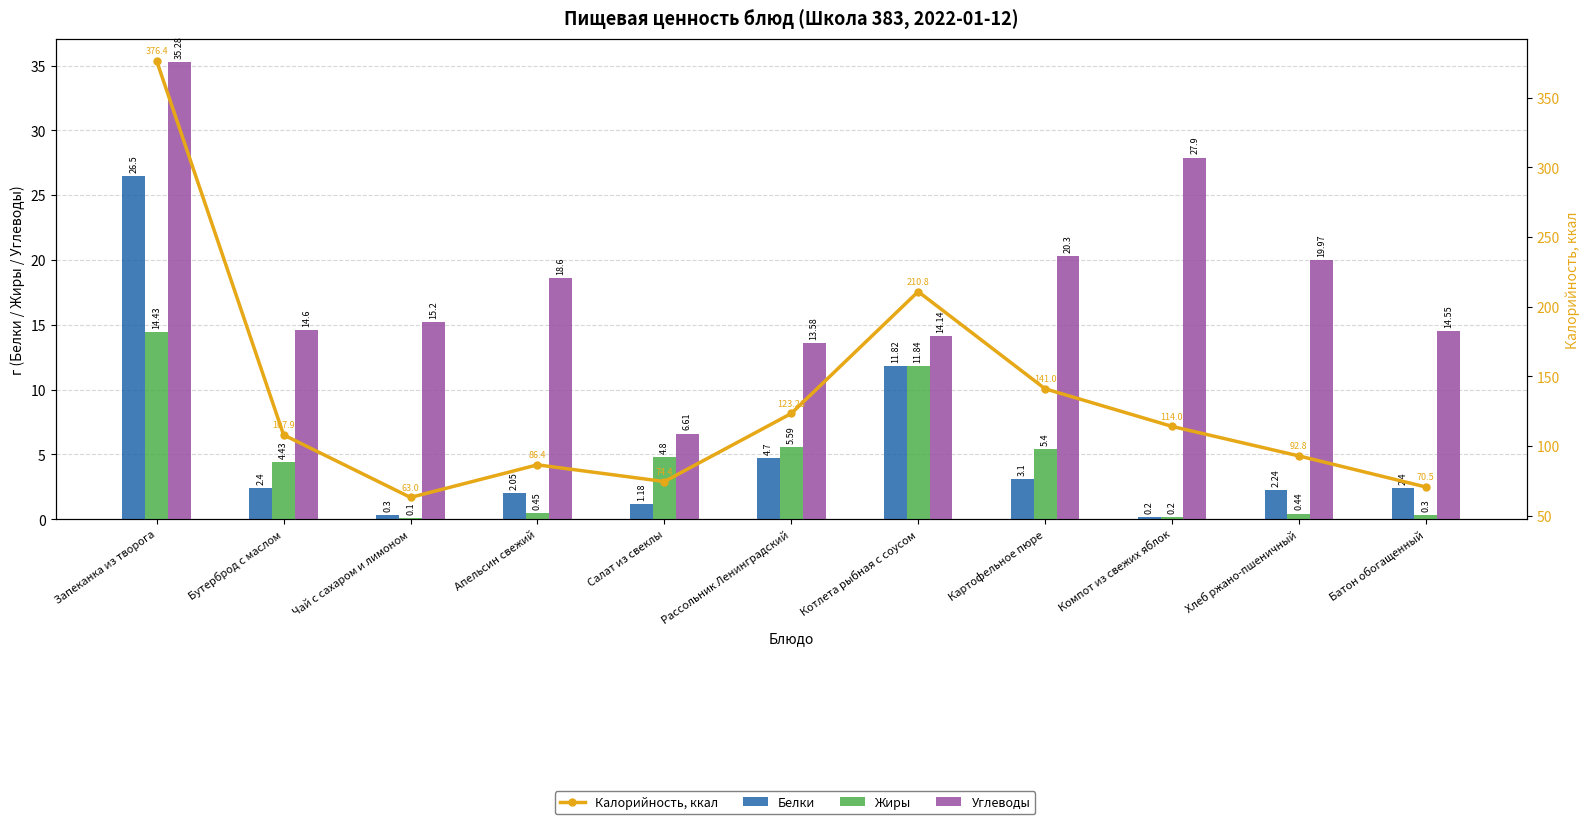

List the labels in order of Жиры value, smallest first.

Чай с сахаром и лимоном, Компот из свежих яблок, Батон обогащенный, Хлеб ржано-пшеничный, Апельсин свежий, Бутерброд с маслом, Салат из свеклы, Картофельное пюре, Рассольник Ленинградский, Котлета рыбная с соусом, Запеканка из творога